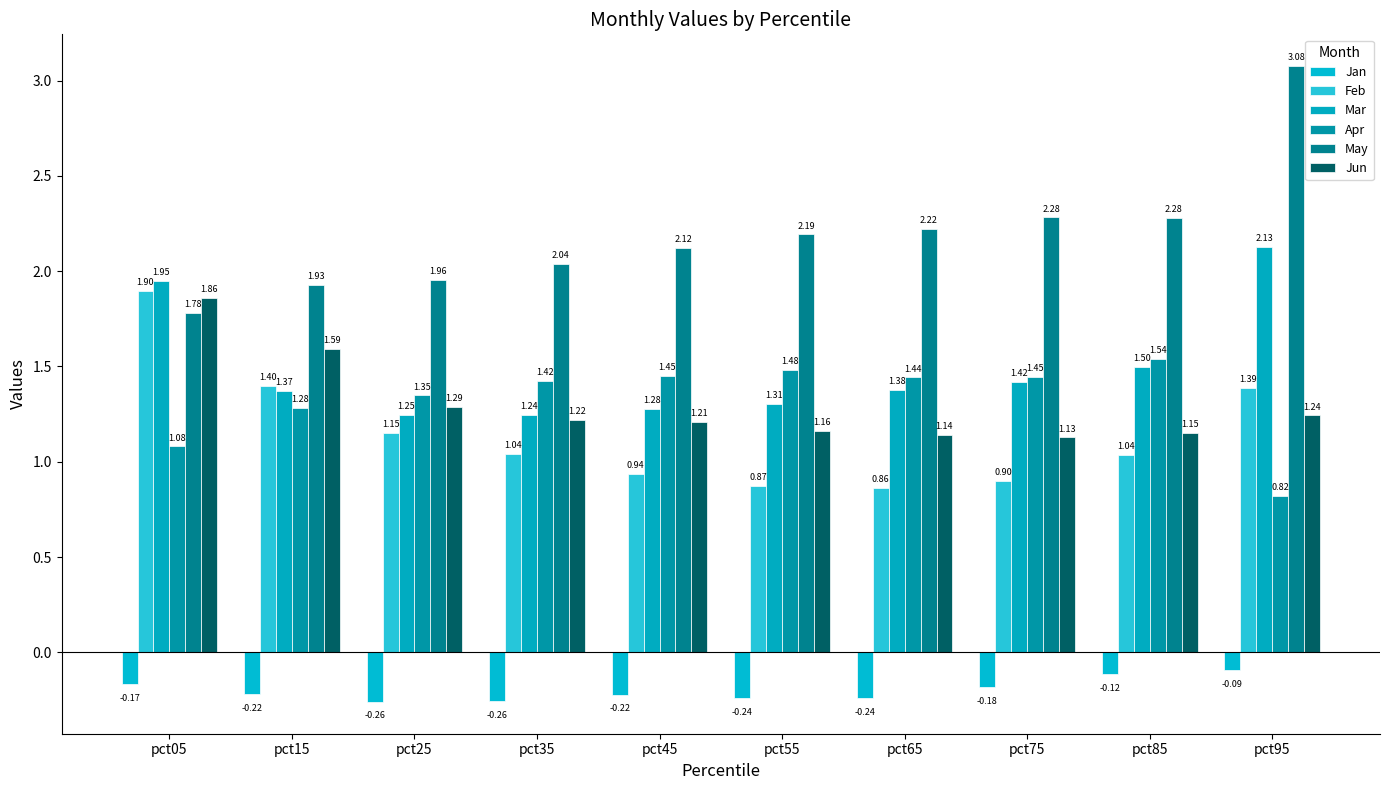

Reading left to right, what are all the values shown in this chart?

Jan: pct05=-0.2	pct15=-0.2	pct25=-0.3	pct35=-0.3	pct45=-0.2	pct55=-0.2	pct65=-0.2	pct75=-0.2	pct85=-0.1	pct95=-0.1
Feb: pct05=1.9	pct15=1.4	pct25=1.2	pct35=1.0	pct45=0.9	pct55=0.9	pct65=0.9	pct75=0.9	pct85=1.0	pct95=1.4
Mar: pct05=1.9	pct15=1.4	pct25=1.2	pct35=1.2	pct45=1.3	pct55=1.3	pct65=1.4	pct75=1.4	pct85=1.5	pct95=2.1
Apr: pct05=1.1	pct15=1.3	pct25=1.3	pct35=1.4	pct45=1.4	pct55=1.5	pct65=1.4	pct75=1.4	pct85=1.5	pct95=0.8
May: pct05=1.8	pct15=1.9	pct25=2.0	pct35=2.0	pct45=2.1	pct55=2.2	pct65=2.2	pct75=2.3	pct85=2.3	pct95=3.1
Jun: pct05=1.9	pct15=1.6	pct25=1.3	pct35=1.2	pct45=1.2	pct55=1.2	pct65=1.1	pct75=1.1	pct85=1.2	pct95=1.2